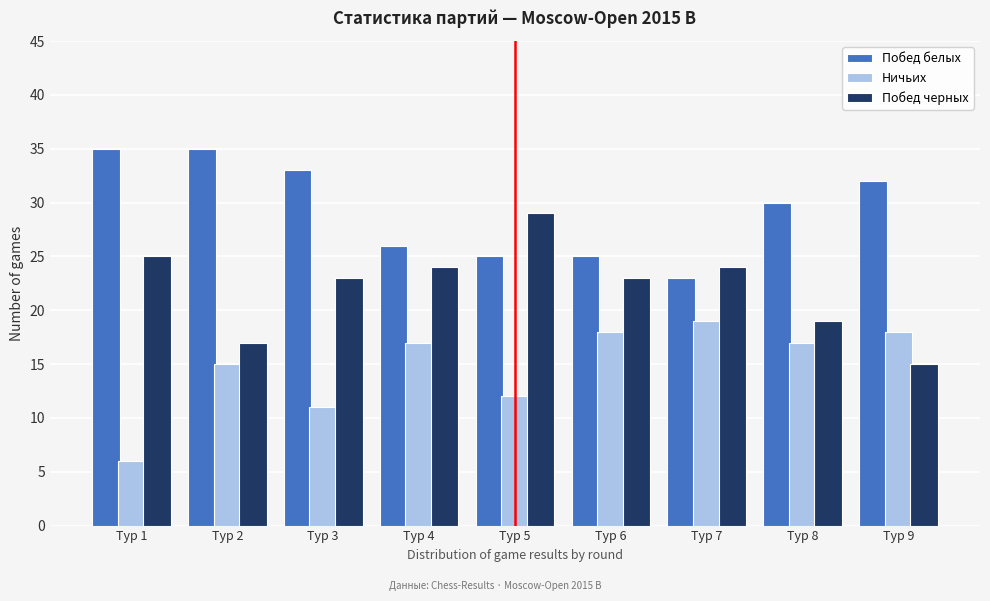

Reading left to right, what are all the values shown in this chart?

Побед белых: Тур 1=35	Тур 2=35	Тур 3=33	Тур 4=26	Тур 5=25	Тур 6=25	Тур 7=23	Тур 8=30	Тур 9=32
Ничьих: Тур 1=6	Тур 2=15	Тур 3=11	Тур 4=17	Тур 5=12	Тур 6=18	Тур 7=19	Тур 8=17	Тур 9=18
Побед черных: Тур 1=25	Тур 2=17	Тур 3=23	Тур 4=24	Тур 5=29	Тур 6=23	Тур 7=24	Тур 8=19	Тур 9=15